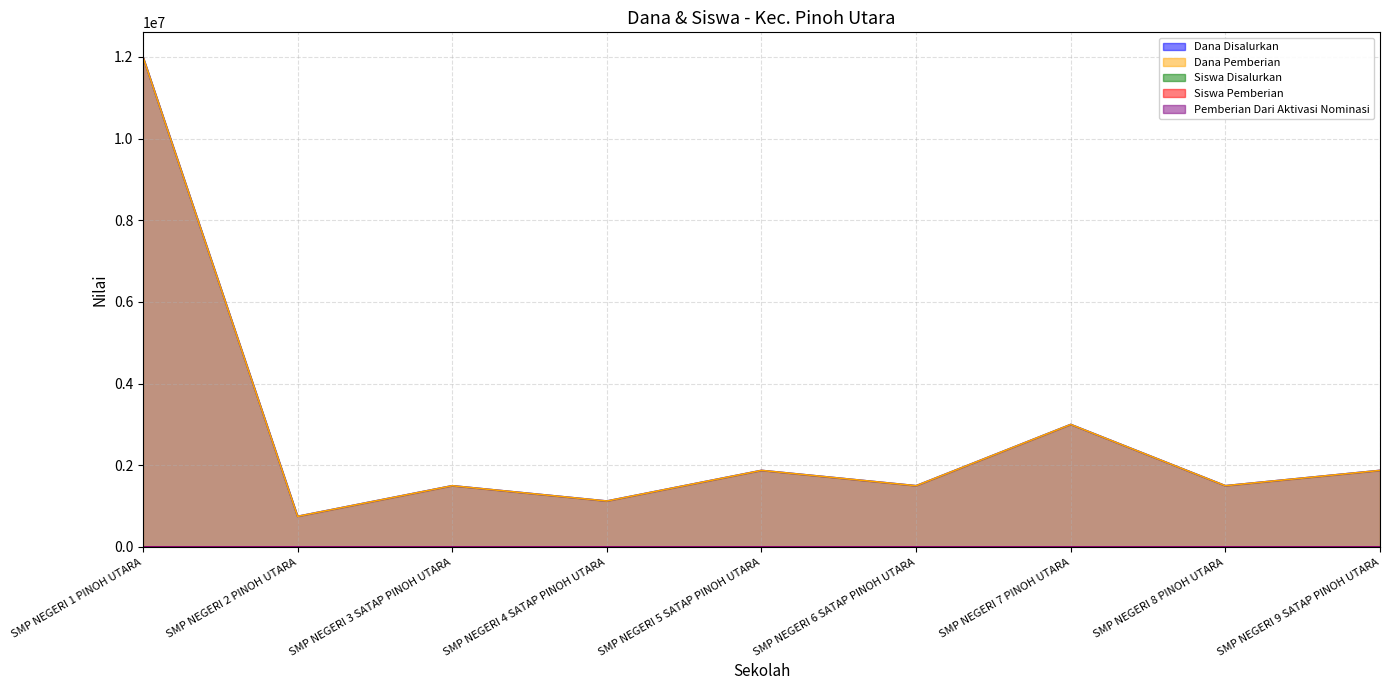

Read the Siswa Disalurkan value at SMP NEGERI 2 PINOH UTARA.

2